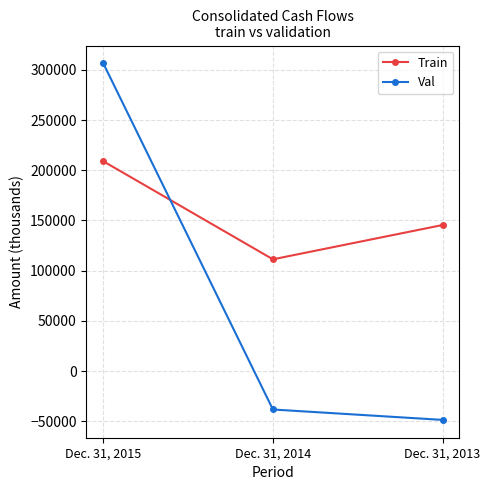

What is the maximum value shown in the chart?

306412